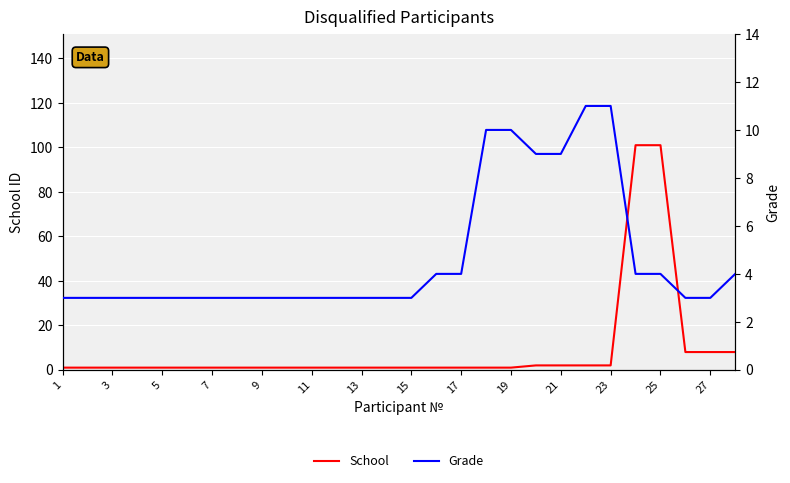

What is the highest value of the School series?

101